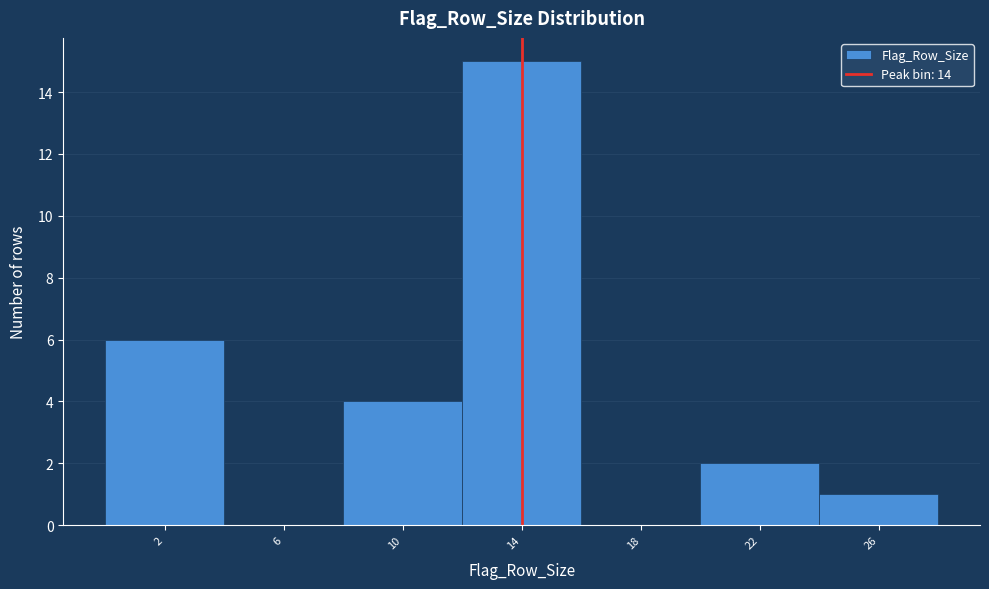

Over which range of the x-axis is the bar tallest?

12 to 16